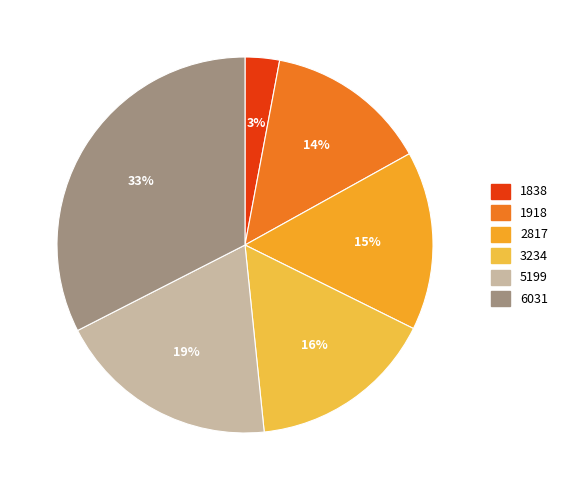

What percentage is the 3234 slice, to the nearest percent?

16%